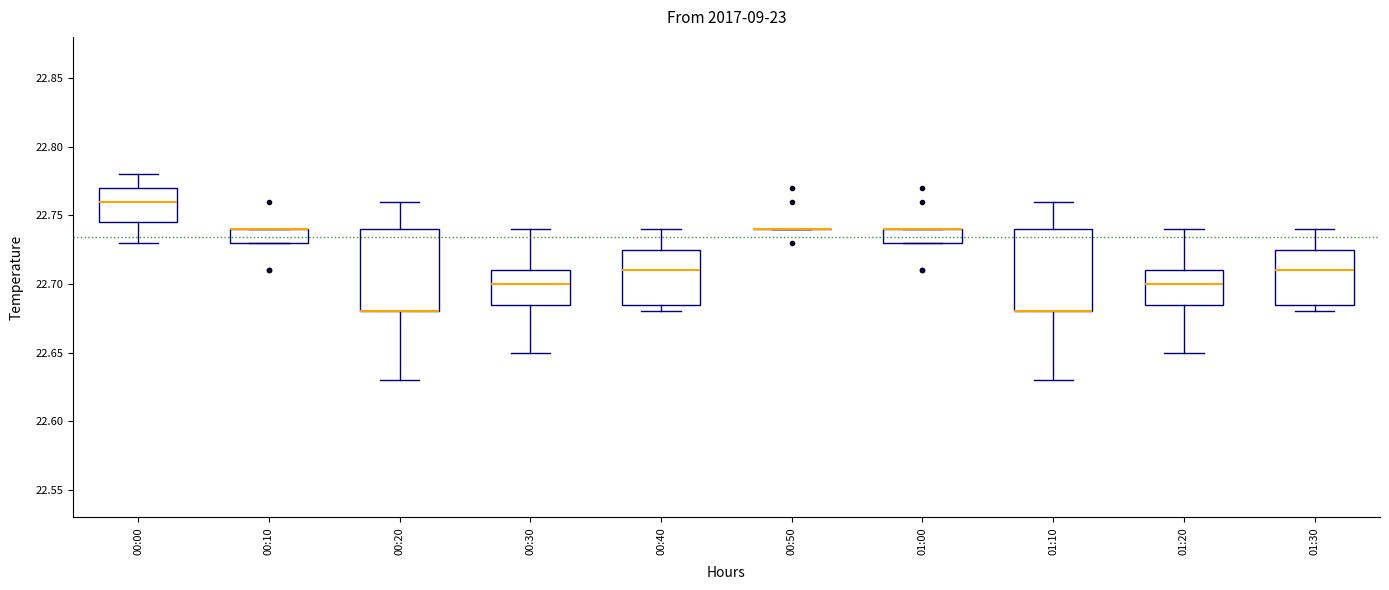

Reading left to right, read every box against the y-axis: the position of its median line, the range the box covers, and the ends of its whiskers. The values are not printed on the chart, so give them approximately, as read against the axis.

00:00: median 22.760, box 22.745 to 22.770, whiskers 22.730 to 22.780
00:10: median 22.740 (drawn on the box's upper edge), box 22.730 to 22.740, whiskers 22.730 to 22.740
00:20: median 22.680 (drawn on the box's lower edge), box 22.680 to 22.740, whiskers 22.630 to 22.760
00:30: median 22.700, box 22.685 to 22.710, whiskers 22.650 to 22.740
00:40: median 22.710, box 22.685 to 22.725, whiskers 22.680 to 22.740
00:50: box collapsed to a line at 22.740, whiskers 22.740 to 22.740
01:00: median 22.740 (drawn on the box's upper edge), box 22.730 to 22.740, whiskers 22.730 to 22.740
01:10: median 22.680 (drawn on the box's lower edge), box 22.680 to 22.740, whiskers 22.630 to 22.760
01:20: median 22.700, box 22.685 to 22.710, whiskers 22.650 to 22.740
01:30: median 22.710, box 22.685 to 22.725, whiskers 22.680 to 22.740